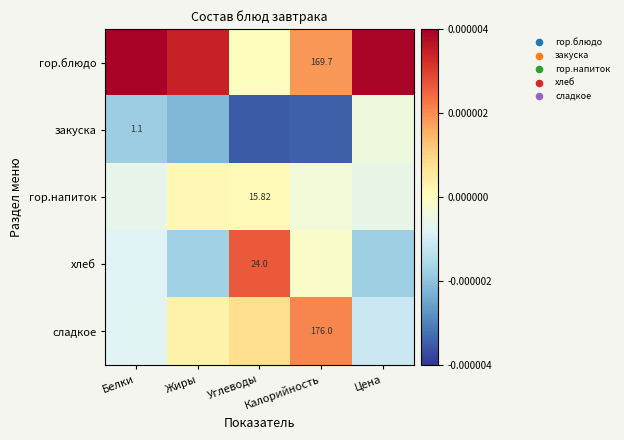

Which series has the largest total across all categories?

гор.блюдо